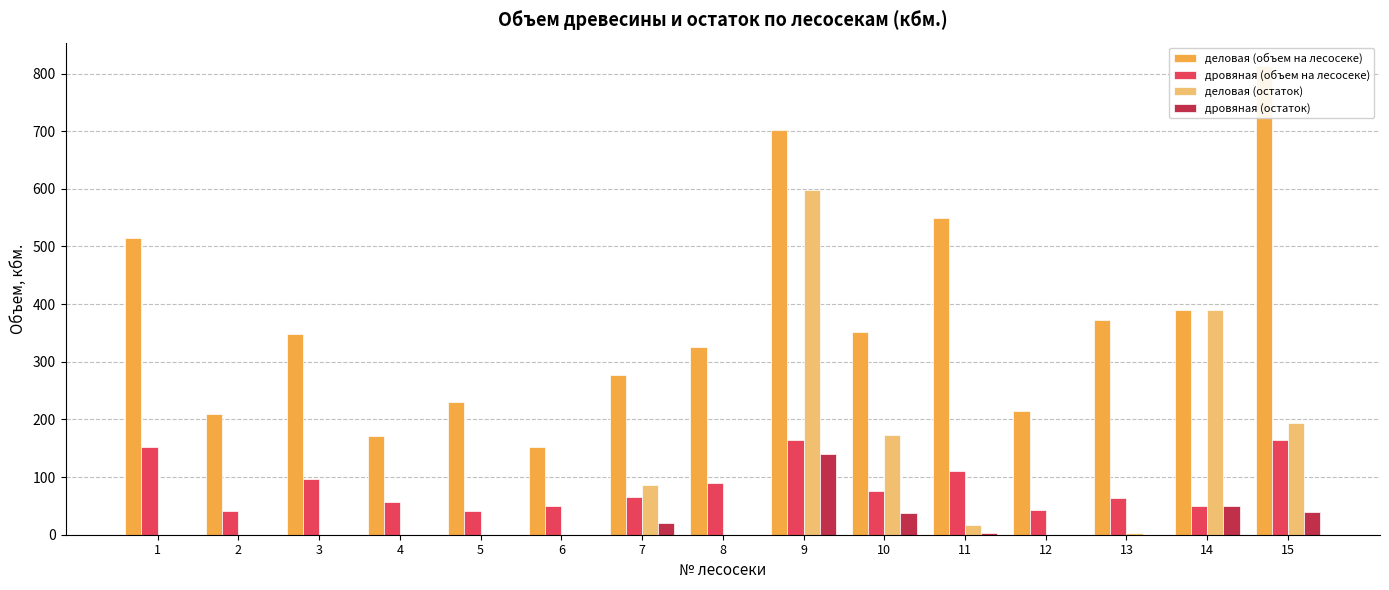

What is the difference between the second highest and second lowest values in the дровяная (остаток) series?

50